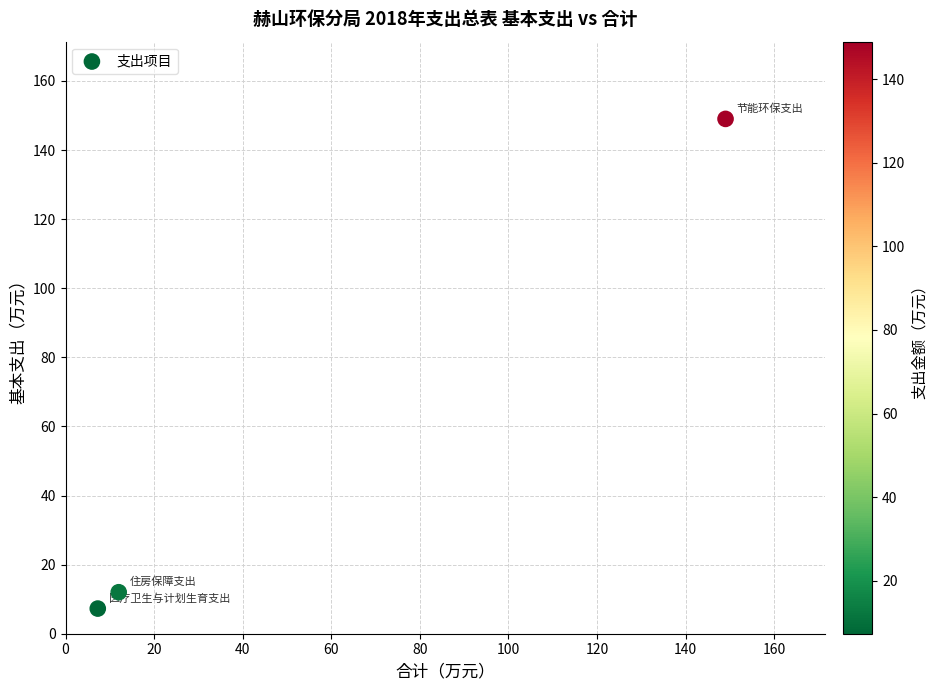

What Y value in the scatter plot is closest to 78?

12.0